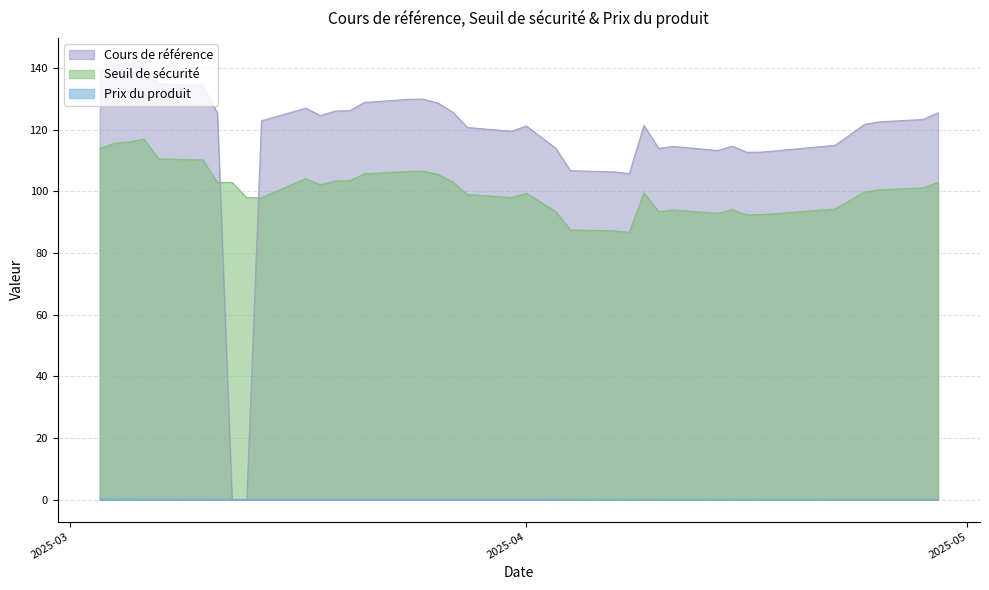

Is it true that Cours de référence equals 141.4 at 2025-03-05?

True